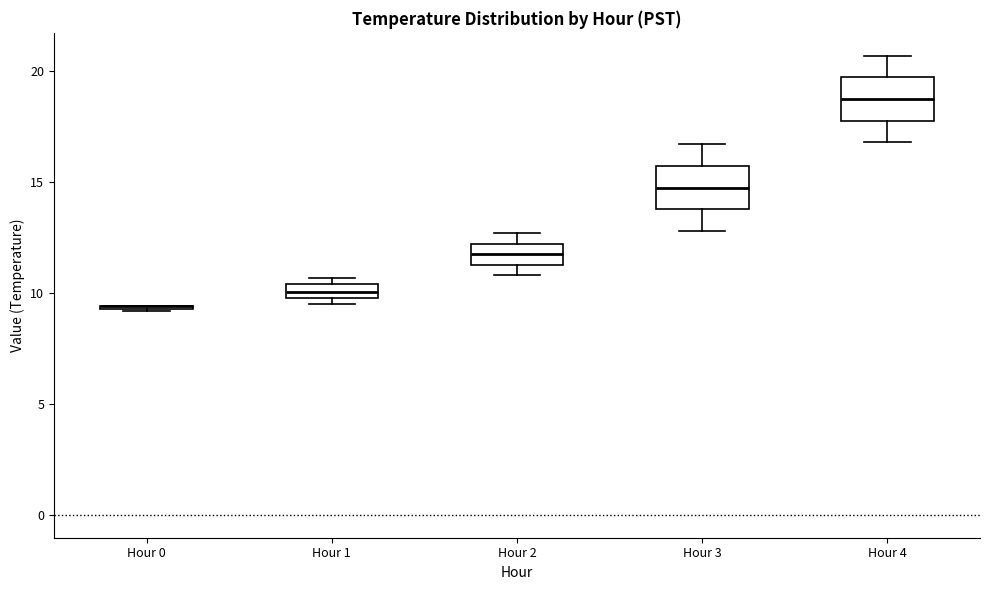

Where is the upper edge of the box for Hour 2 on the y-axis? The values are not printed on the chart, so give them approximately, as read against the axis.

12.0